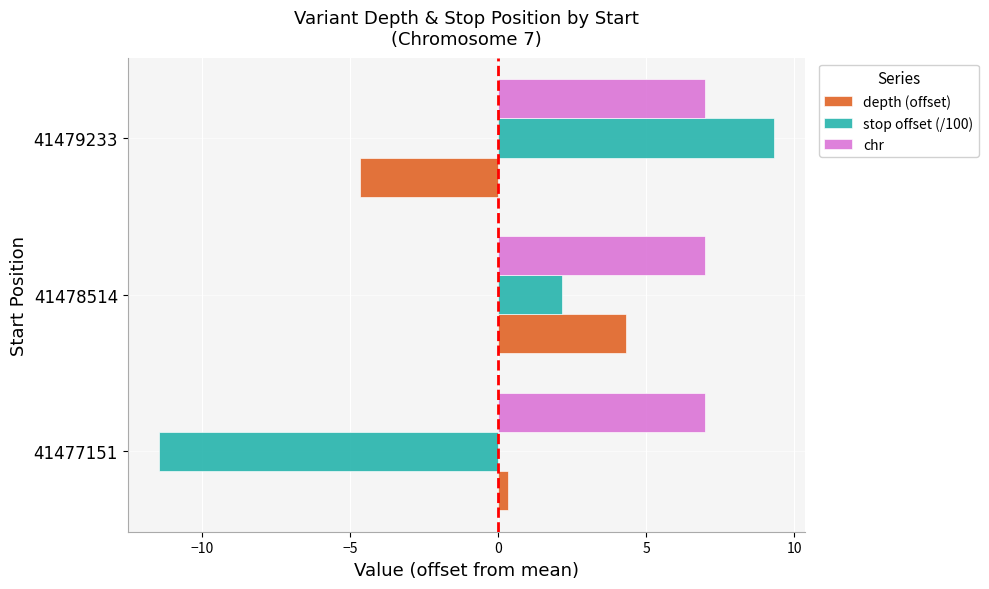

What is the difference between the stop offset (/100) values at 41479233 and 41478514?

7.2